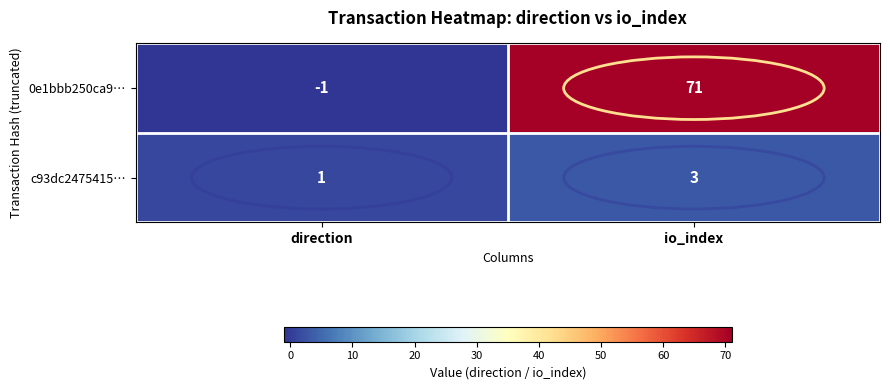

At direction, list the series in order from smallest to largest.

0e1bbb250ca9…, c93dc2475415…